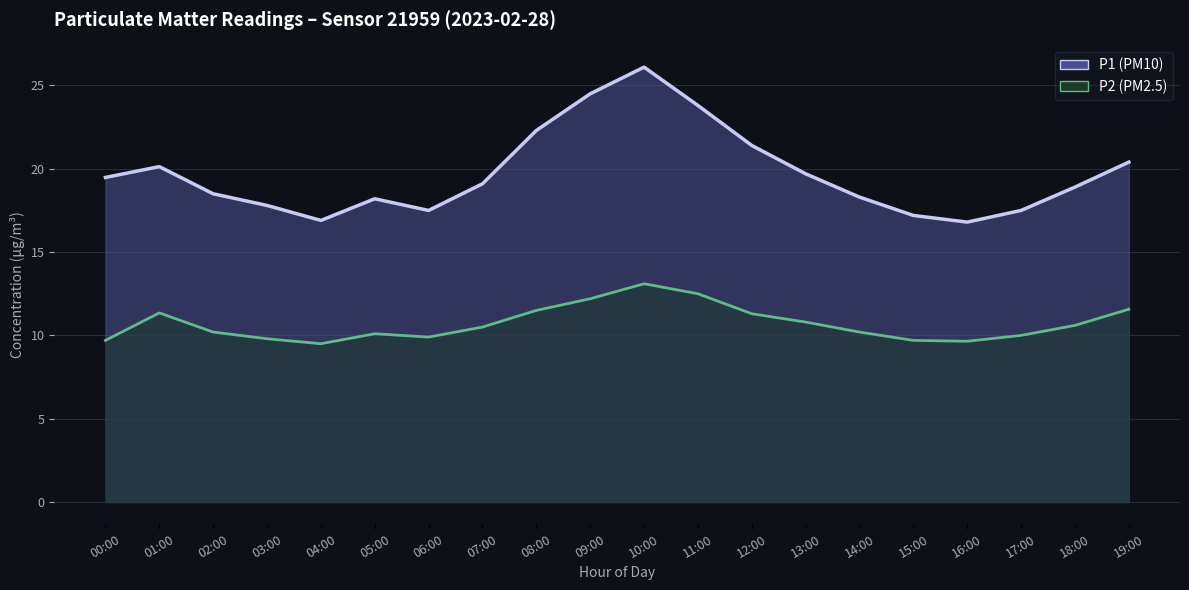

Count the number of data series in this chart.

2